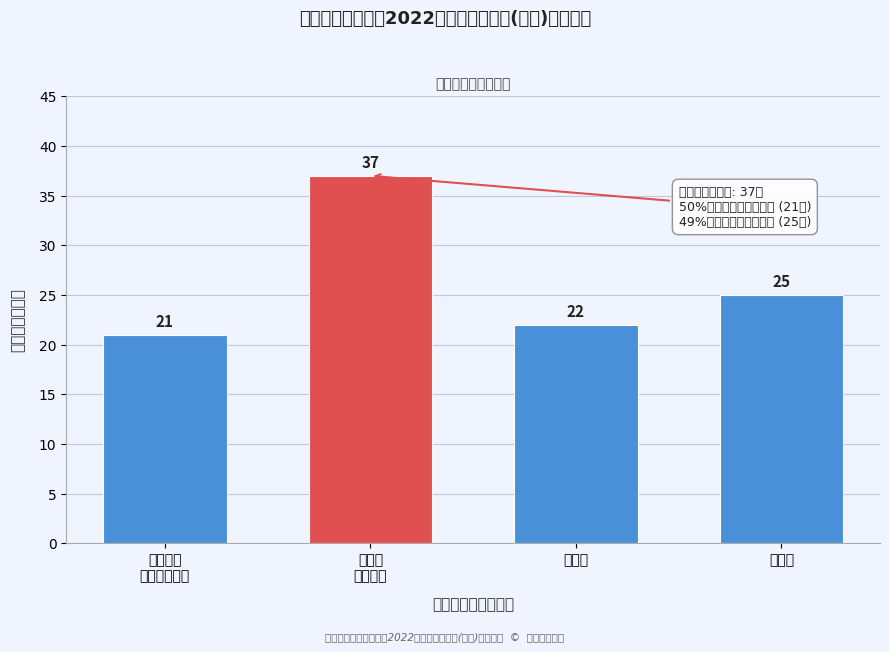

Between 工学部 and 医学部, which is larger?

工学部